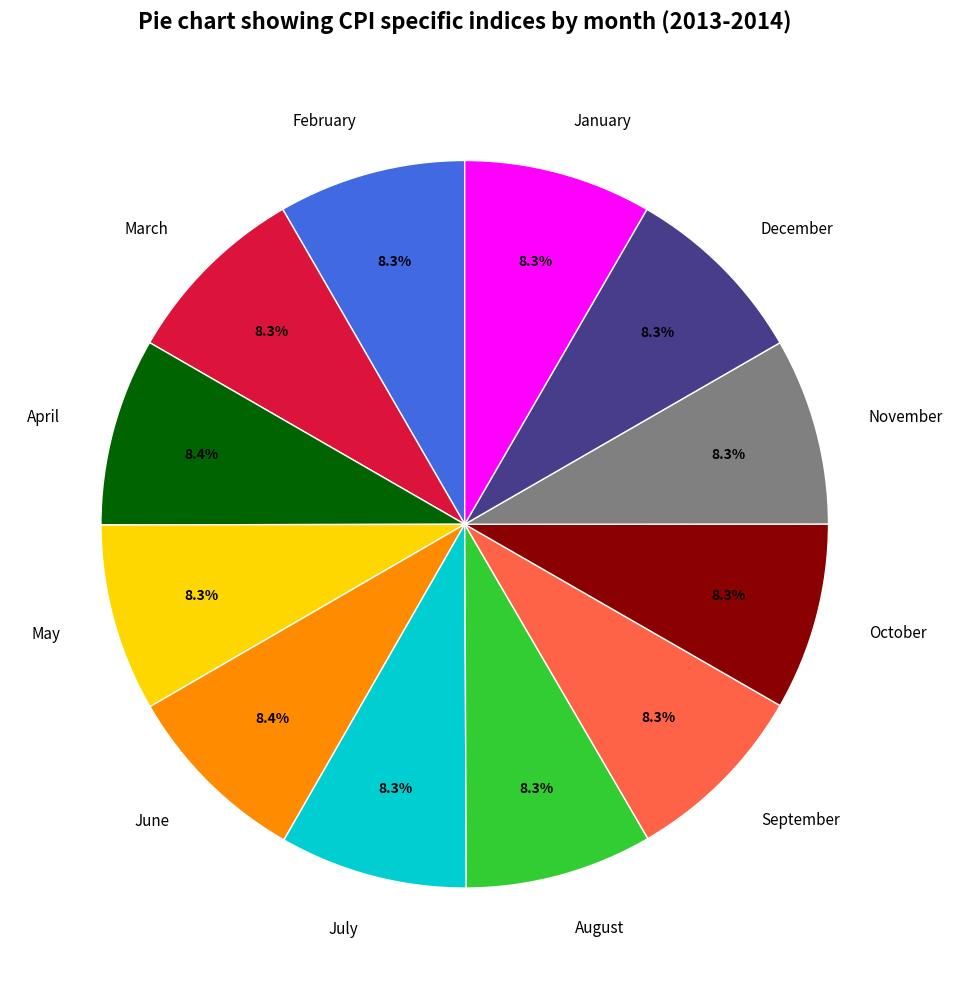

True or false: October accounts for 8% of the total.

True